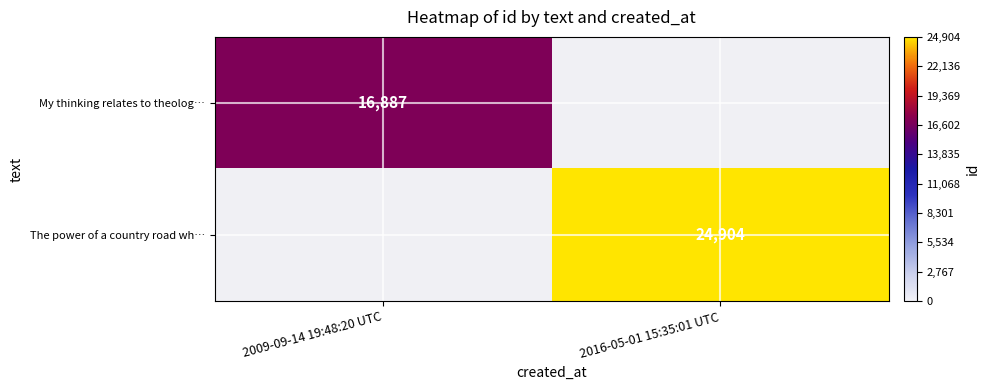

Which label corresponds to the largest value in the chart?

2016-05-01 15:35:01 UTC